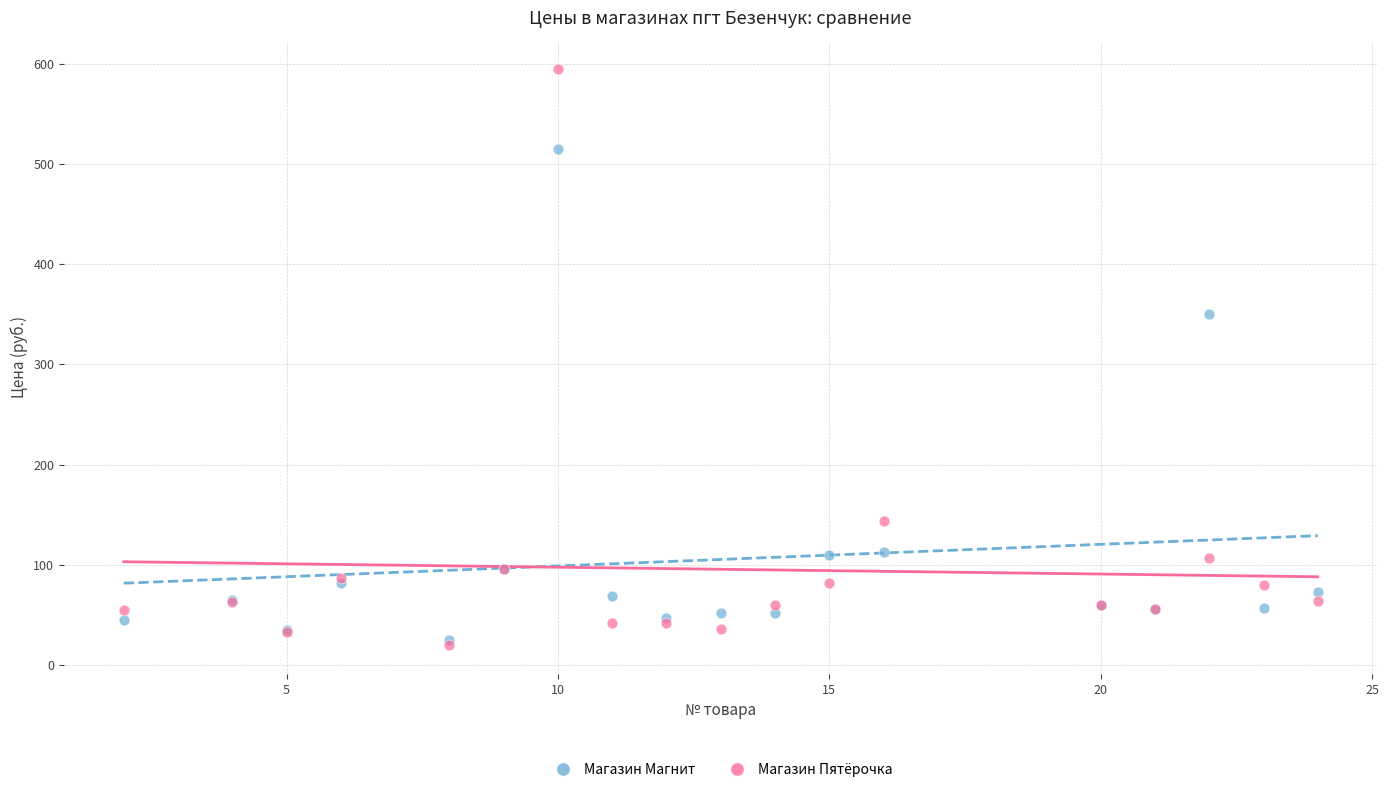

In the Магазин Пятёрочка series, what Y value is closest to 307?

143.7